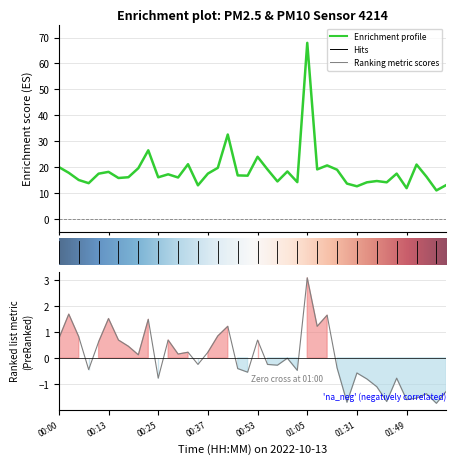

What is the total value across all series at 18?

16.3